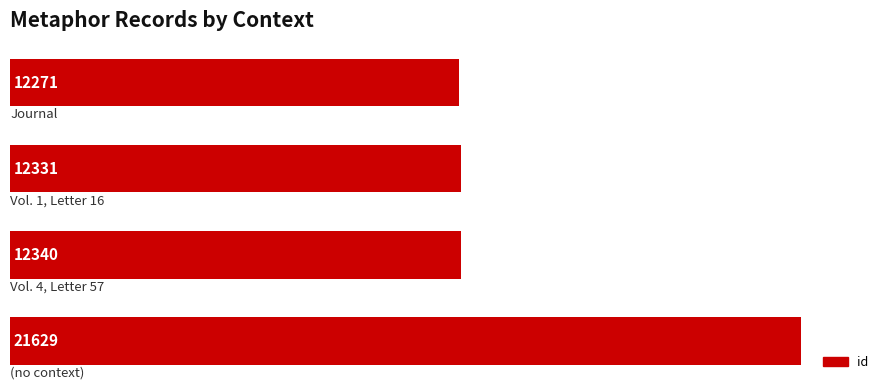

How many bars are there in total?

4